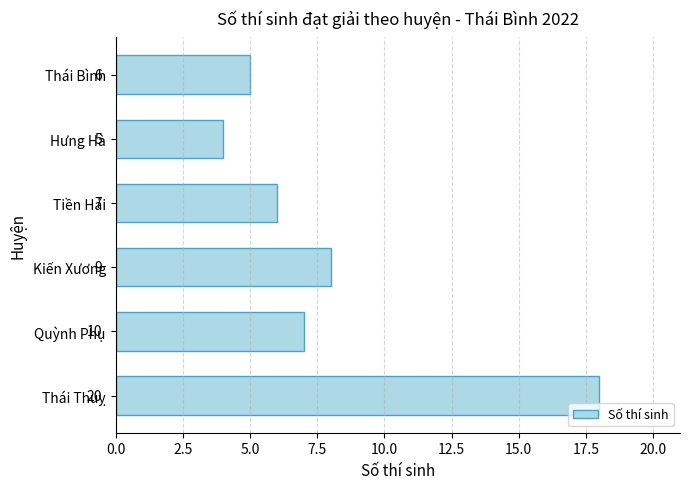

What is the minimum value shown in the chart?

4